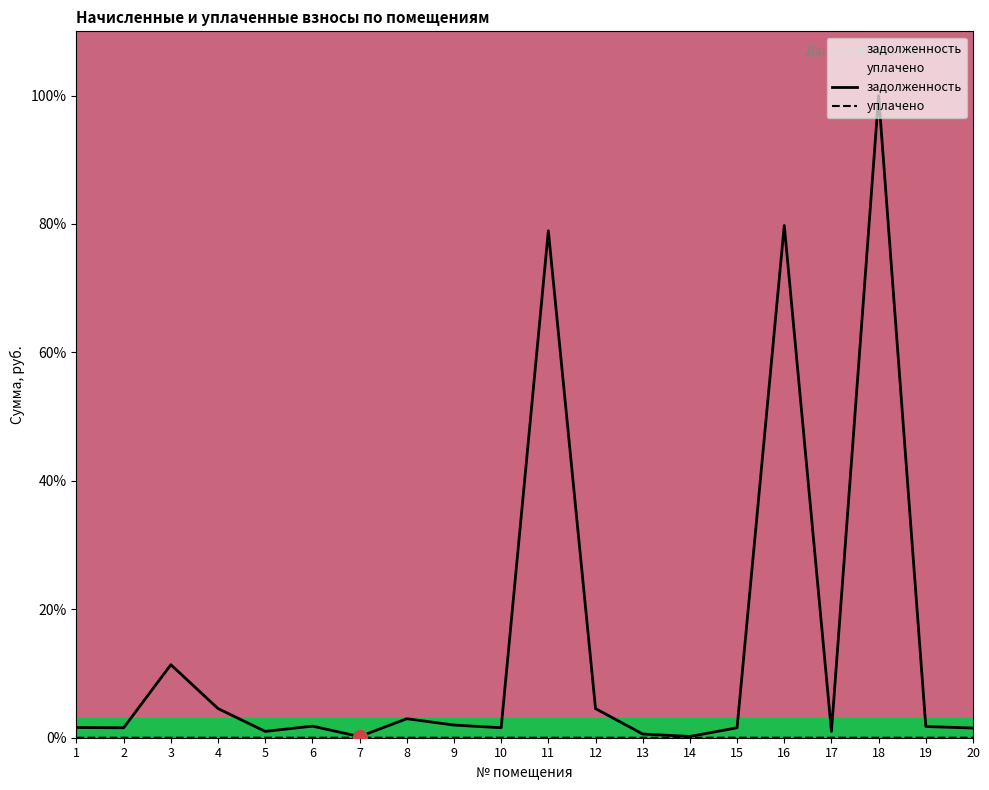

List the series in order of their peak value, highest first.

задолженность, уплачено